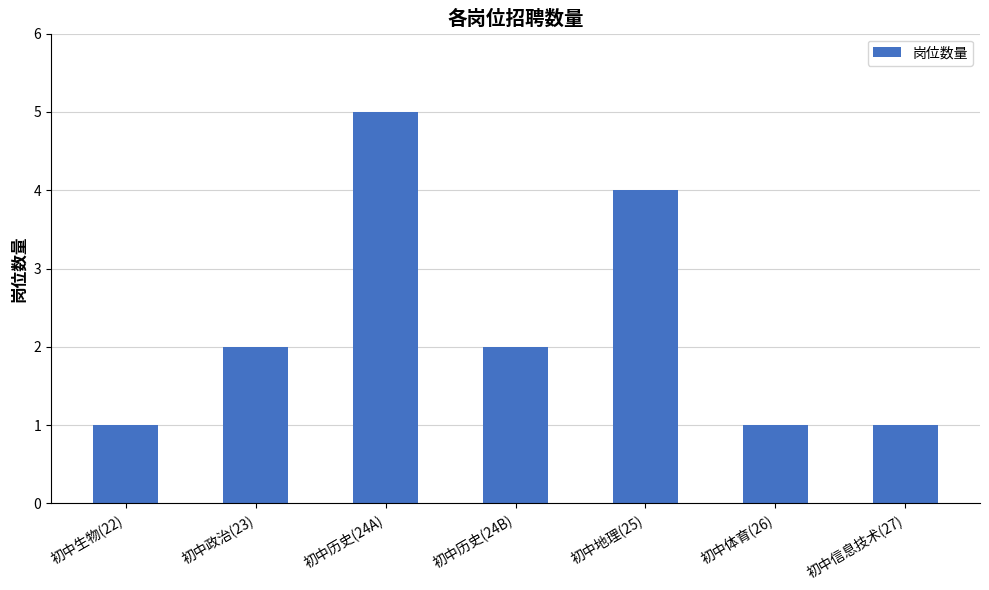

What is the label of the 6th bar from the right?

初中政治(23)